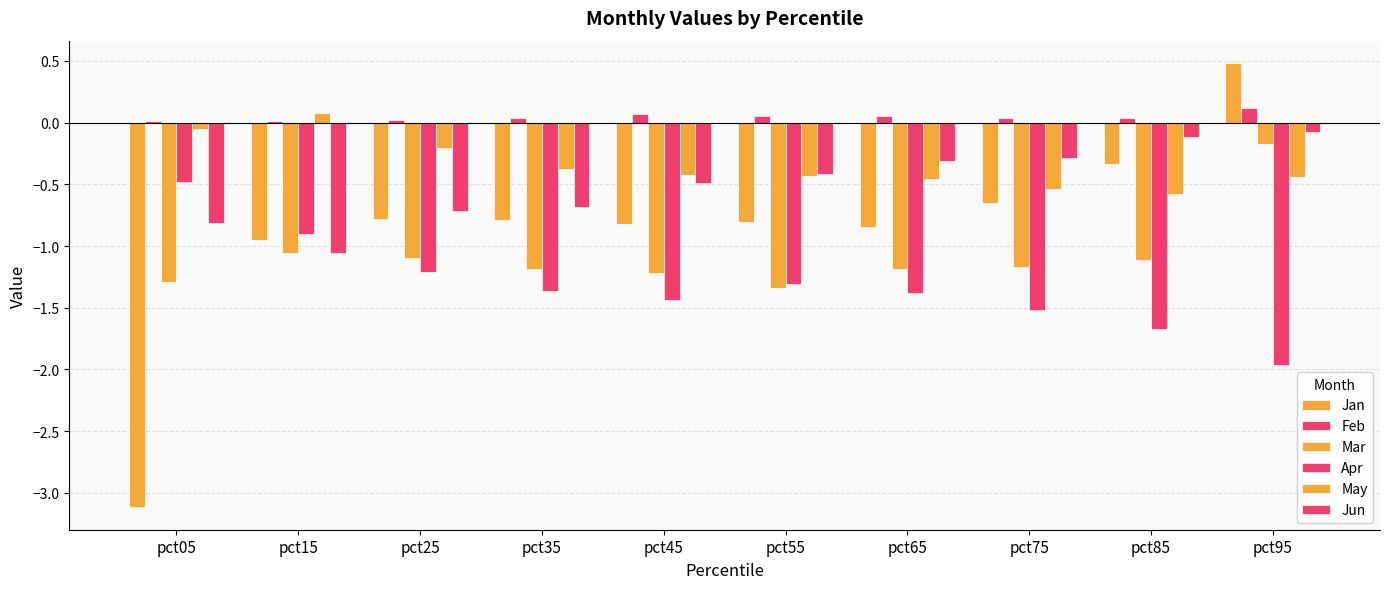

Reading left to right, transcribe all the data shown in this chart.

Jan: -3.1	-1.0	-0.8	-0.8	-0.8	-0.8	-0.8	-0.7	-0.3	0.5
Feb: 0.0	0.0	0.0	0.0	0.1	0.1	0.1	0.0	0.0	0.1
Mar: -1.3	-1.1	-1.1	-1.2	-1.2	-1.3	-1.2	-1.2	-1.1	-0.2
Apr: -0.5	-0.9	-1.2	-1.4	-1.4	-1.3	-1.4	-1.5	-1.7	-2.0
May: -0.1	0.1	-0.2	-0.4	-0.4	-0.4	-0.5	-0.5	-0.6	-0.4
Jun: -0.8	-1.1	-0.7	-0.7	-0.5	-0.4	-0.3	-0.3	-0.1	-0.1